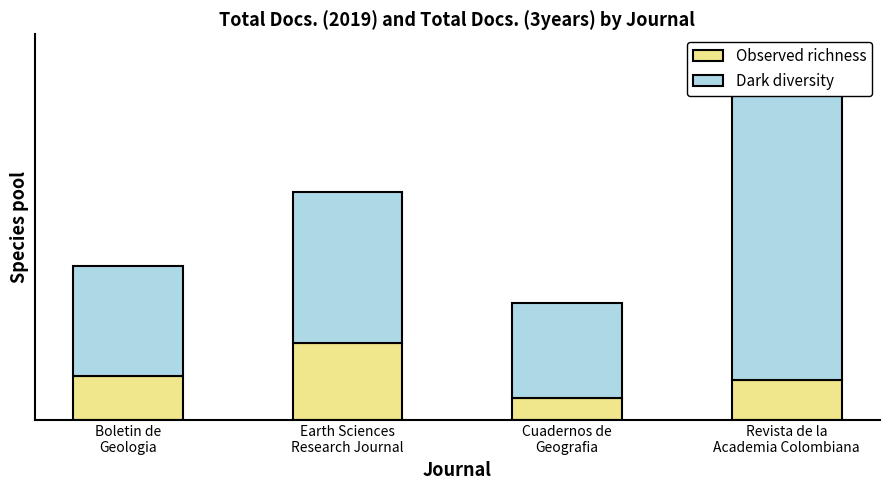

Which category has the highest value in the Dark diversity series?

Revista de la
Academia Colombiana